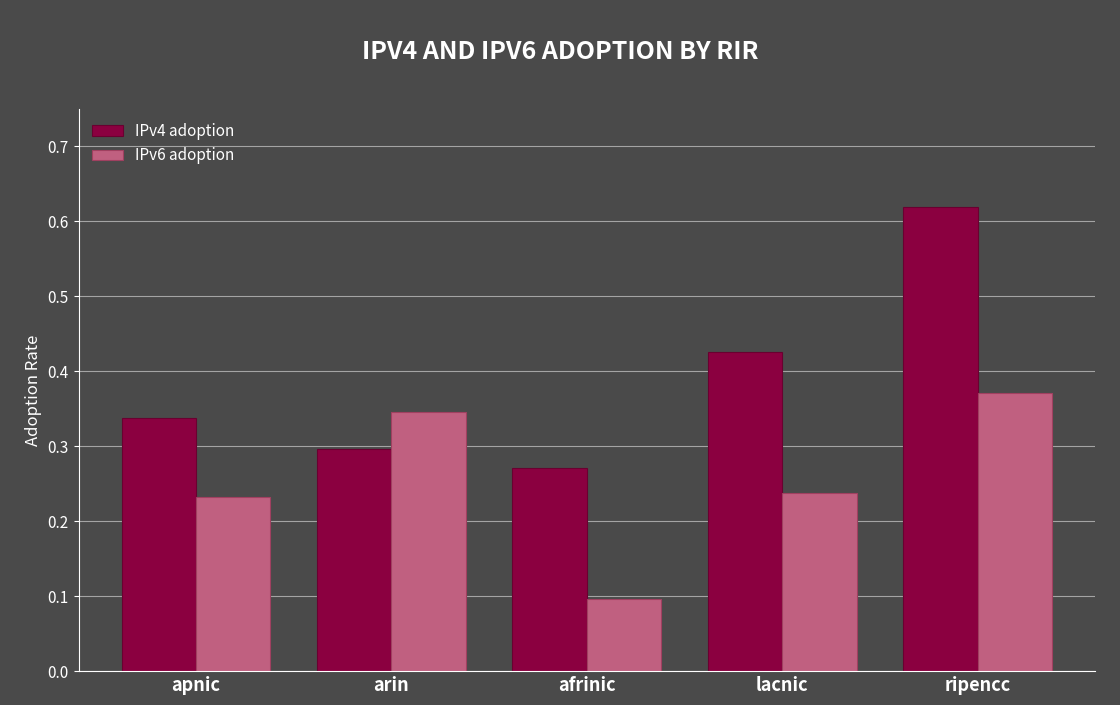

How many groups of bars are there?

5